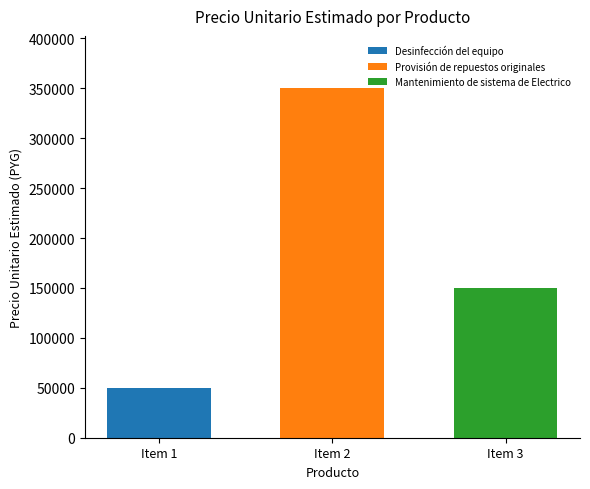

Read the Mantenimiento de sistema de Electrico value at Item 2.

150000